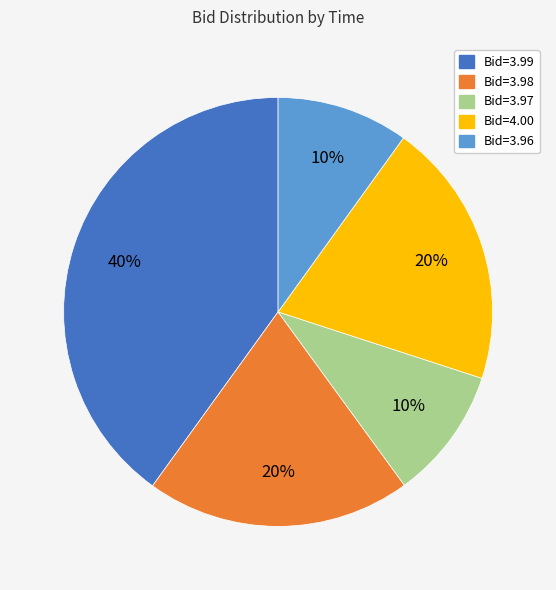

Is there any slice that represents more than half of the pie?

No